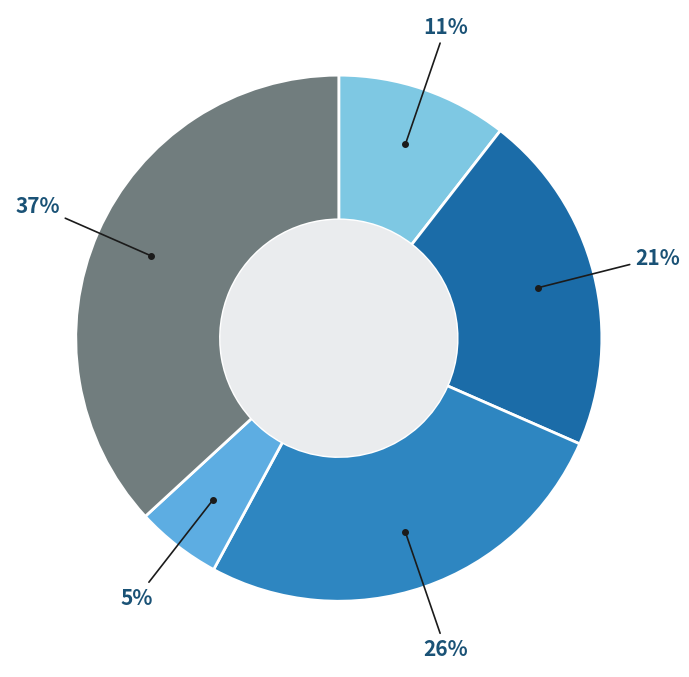

To the nearest percent, what is the average slice percentage?

20%